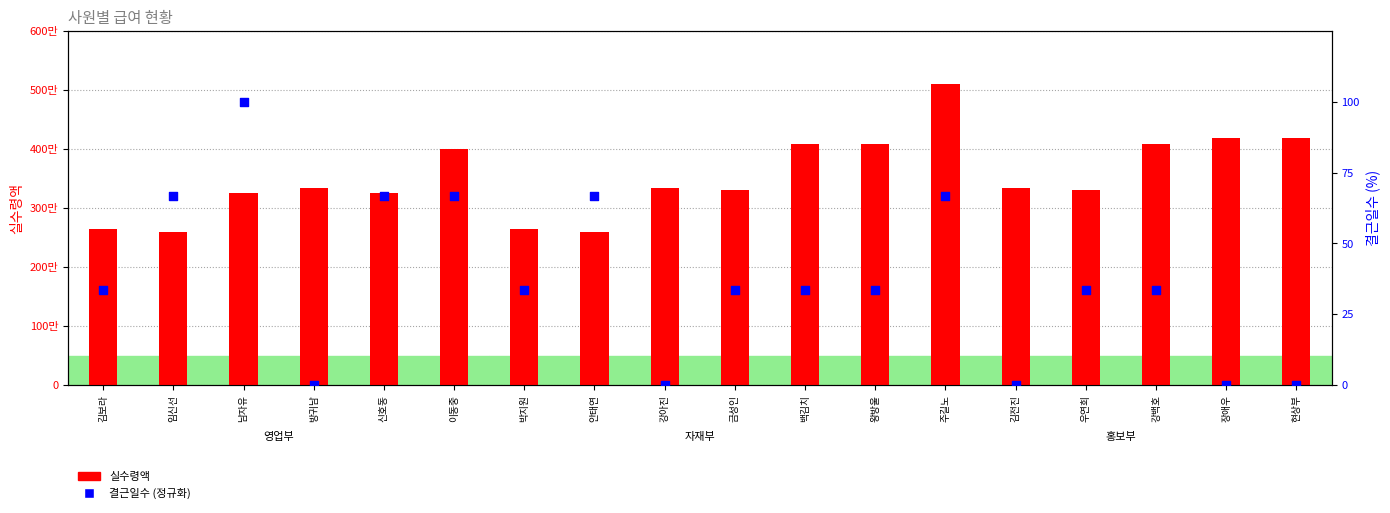

Which series has the widest spread of Y values?

실수령액